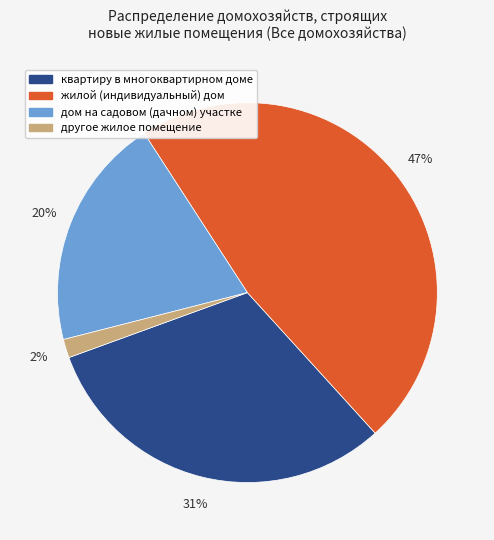

Does дом на садовом (дачном) участке represent more than half of the total?

No